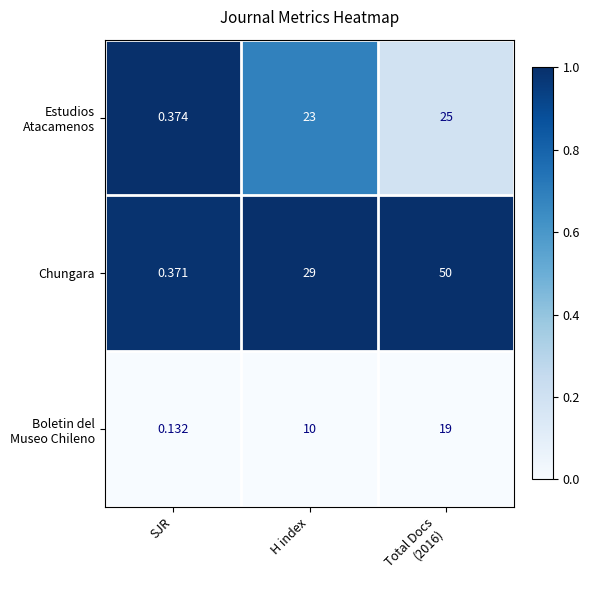

Which category has the lowest value across all series?

SJR